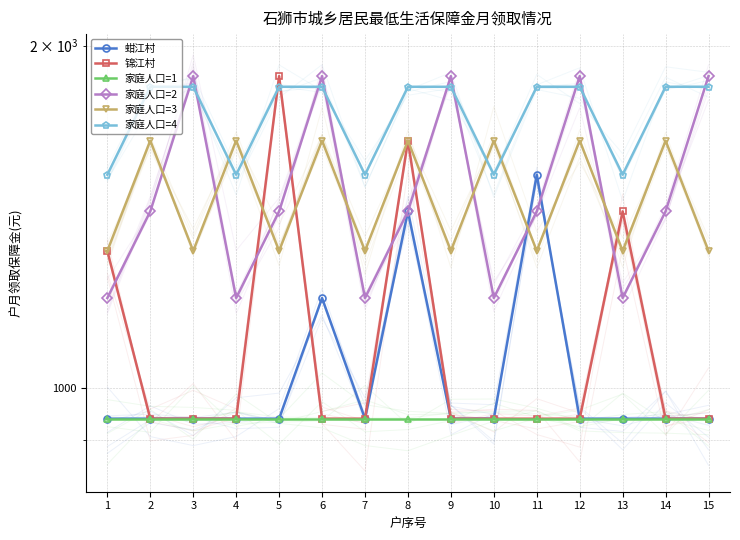

Which series changed the most between 2 and 11?

蚶江村